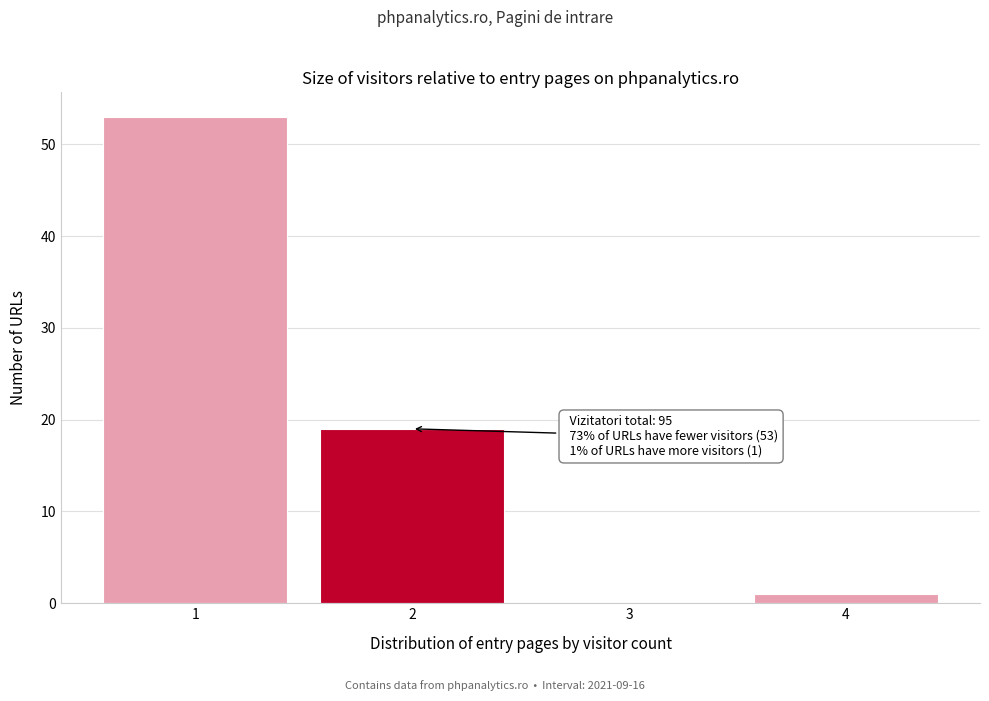

Over which range of the x-axis is the bar tallest?

0.5 to 1.5